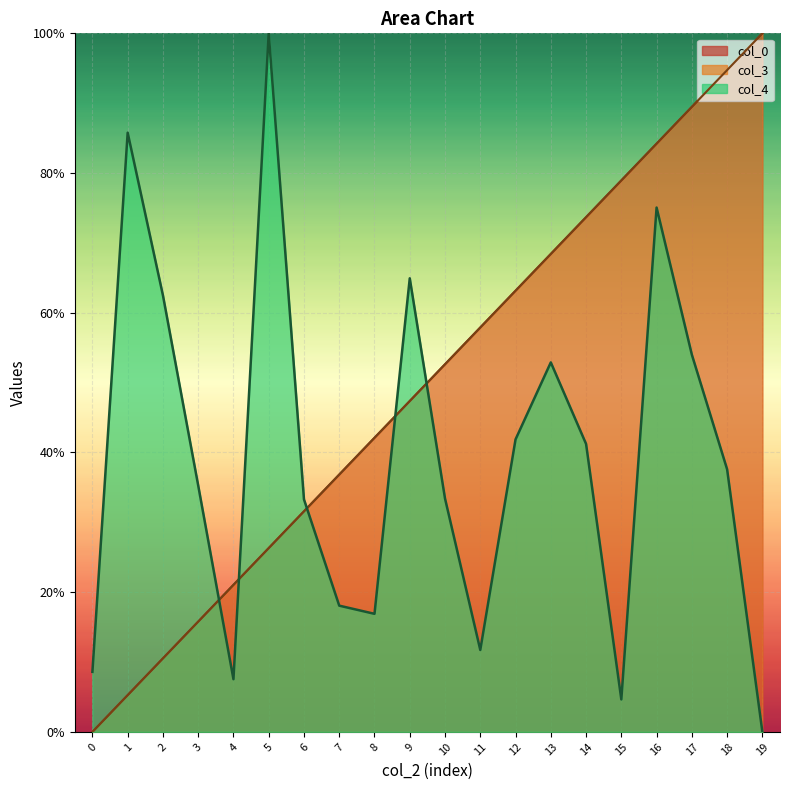

What is the greatest value displayed?

1.0